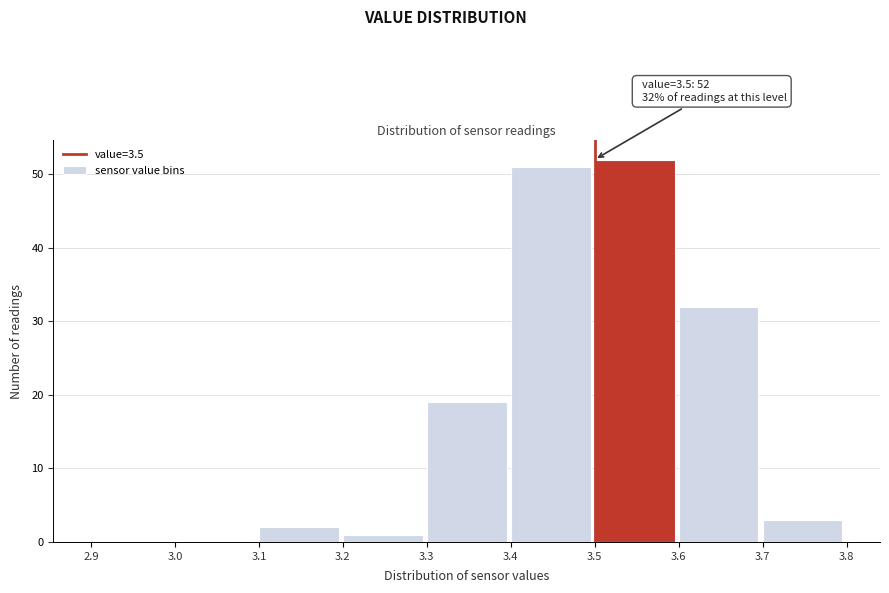

Over which range of the x-axis is the bar tallest?

3.5 to 3.6